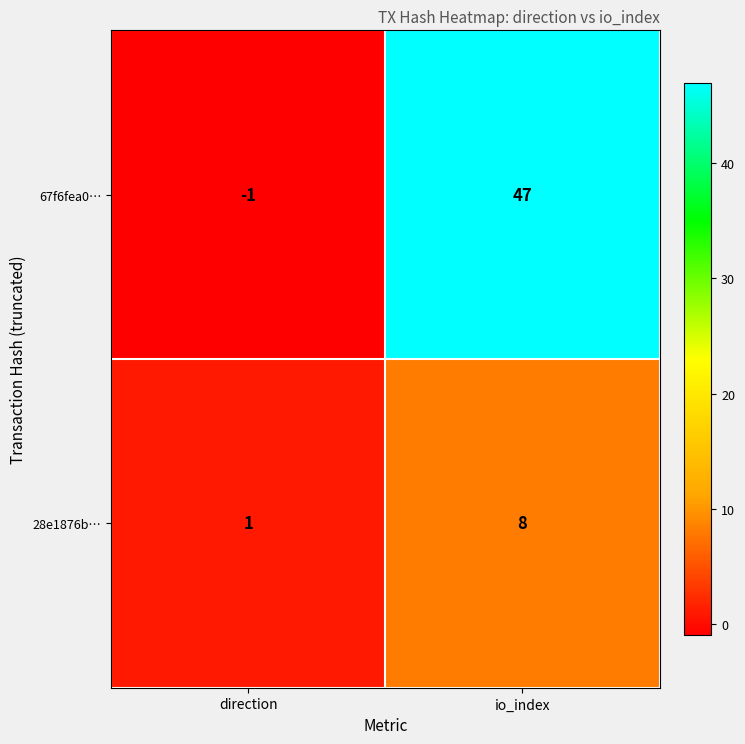

How many data points in 28e1876b… are less than 8?

1